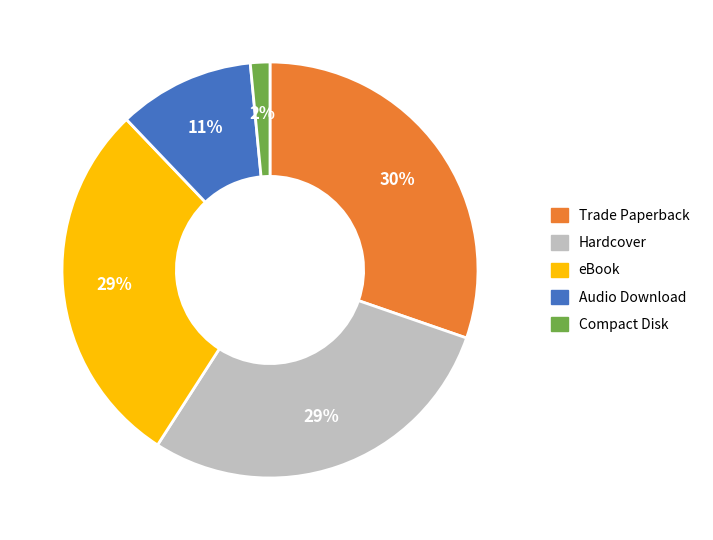

Combined, do Audio Download and Trade Paperback account for over 50%?

No